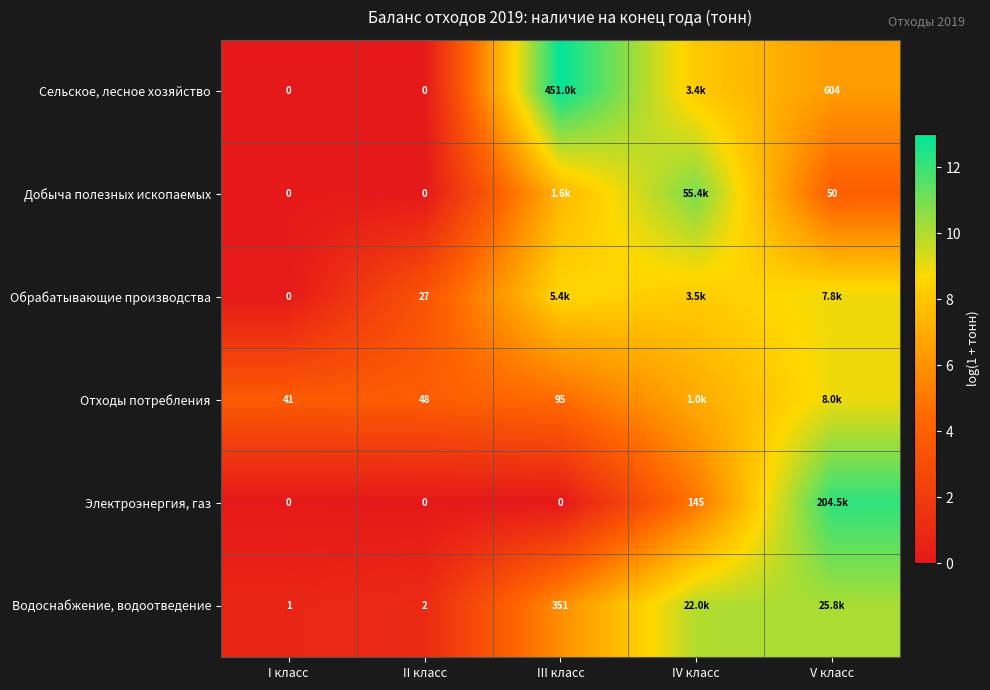

How many distinct data groups are displayed?

6